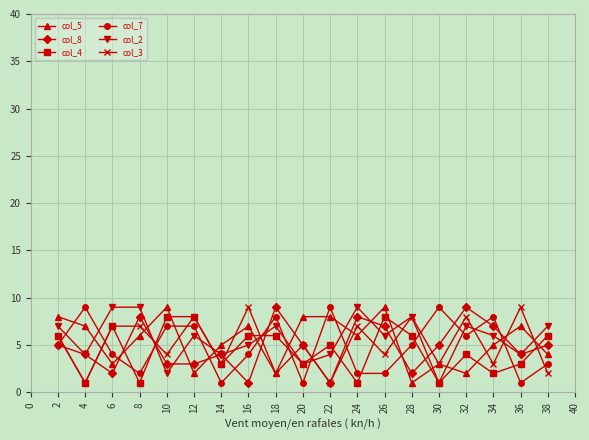

What is the difference between the second highest and minimum values in the col_4 series?

7